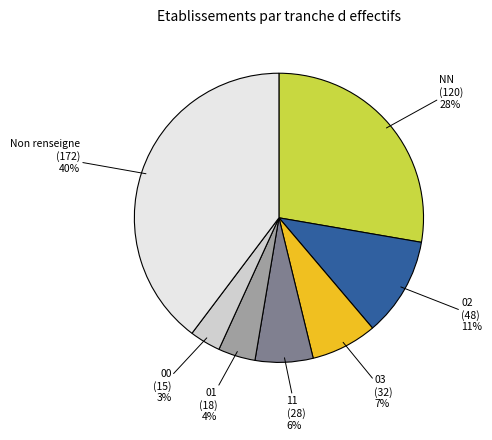

Is it true that Non renseigne (172) is 40% of the pie?

True